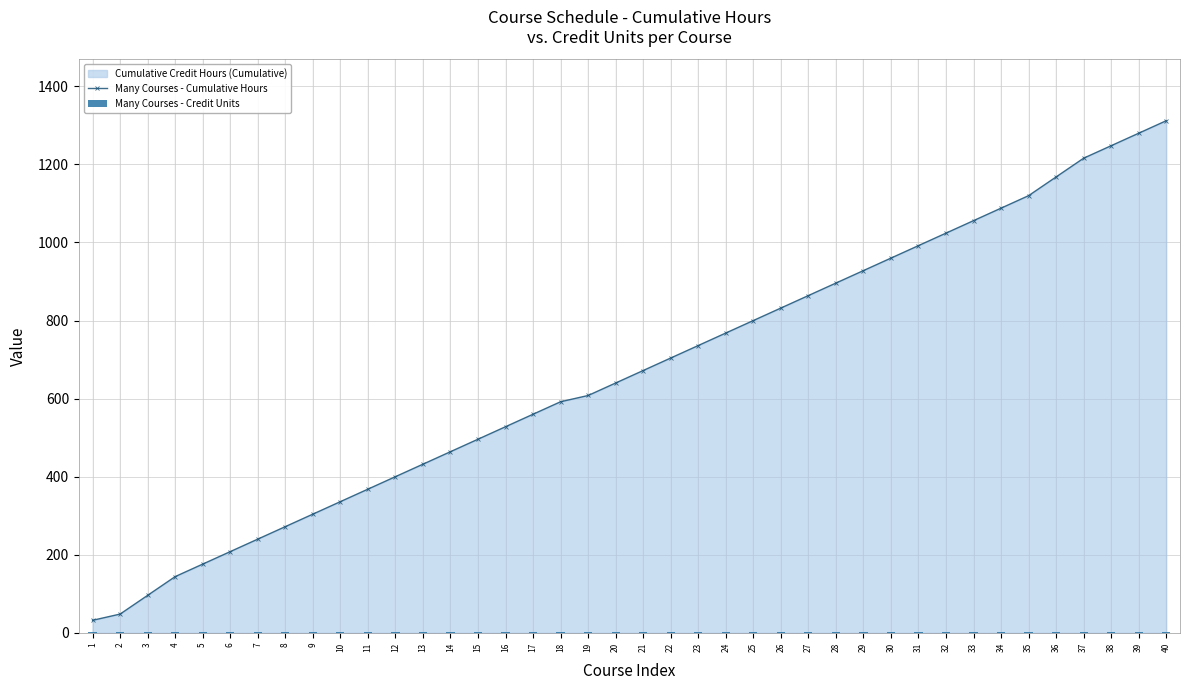

Is the value of Many Courses - Cumulative Hours at 24 greater than the value of Many Courses - Credit Units at 35?

Yes